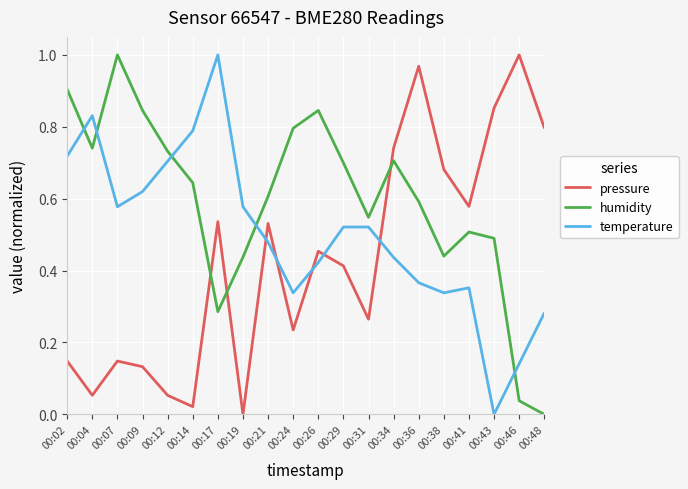

Where do humidity and pressure first cross each other?

00:14 and 00:17